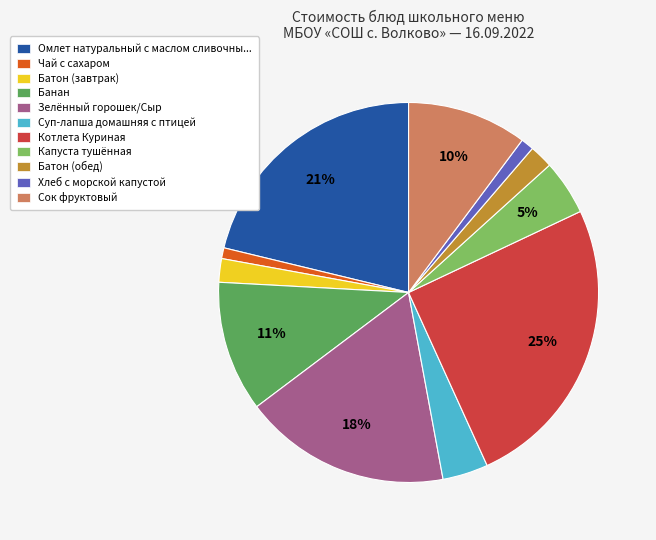

How many segments does this pie chart have?

11